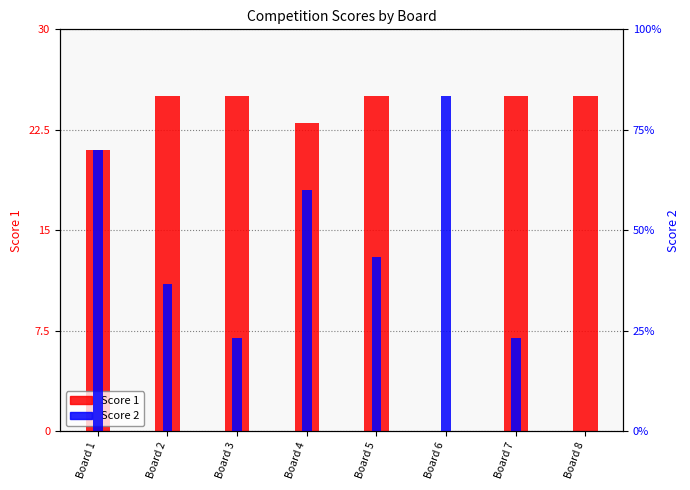

Is it true that Score 2 equals 6 at Board 4?

False